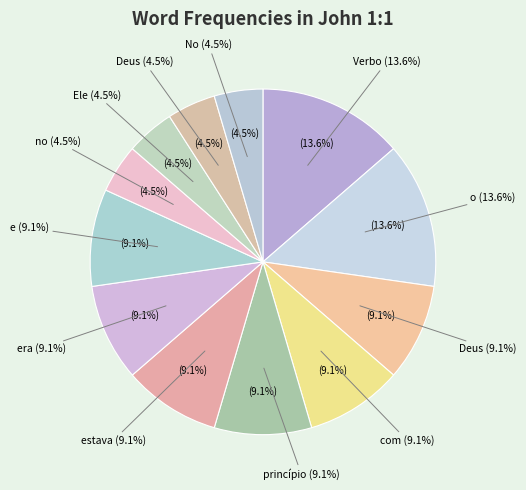

Rank the categories by value from lowest to highest.

no, Ele, Deus, No, Deus, com, princípio, estava, era, e, Verbo, o